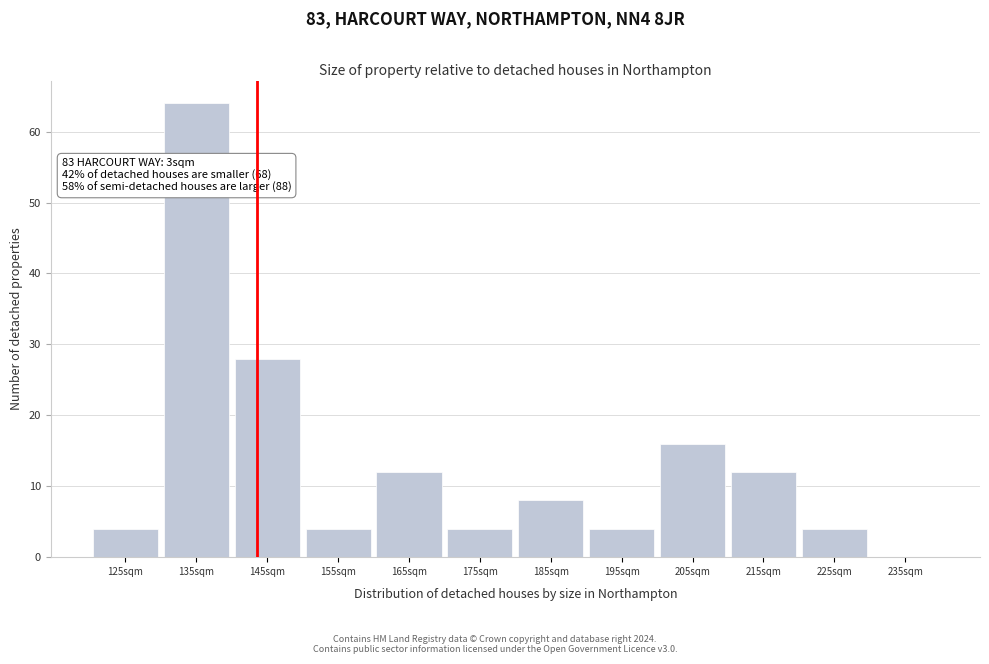

Reading left to right, list all the values displayed in this chart.

125sqm=4	135sqm=64	145sqm=28	155sqm=4	165sqm=12	175sqm=4	185sqm=8	195sqm=4	205sqm=16	215sqm=12	225sqm=4	235sqm=0